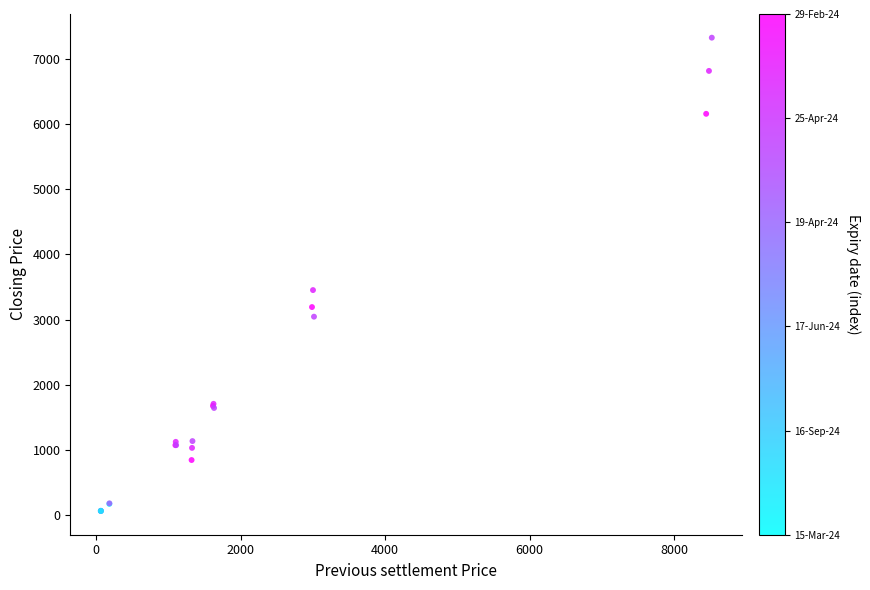

What Y value in the scatter plot is closest to 3693?

3452.3